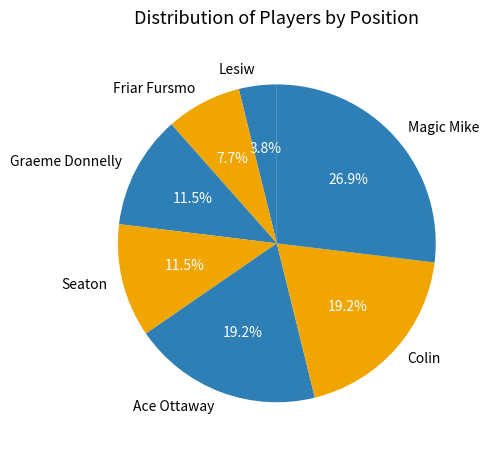

Is there any slice that represents more than half of the pie?

No